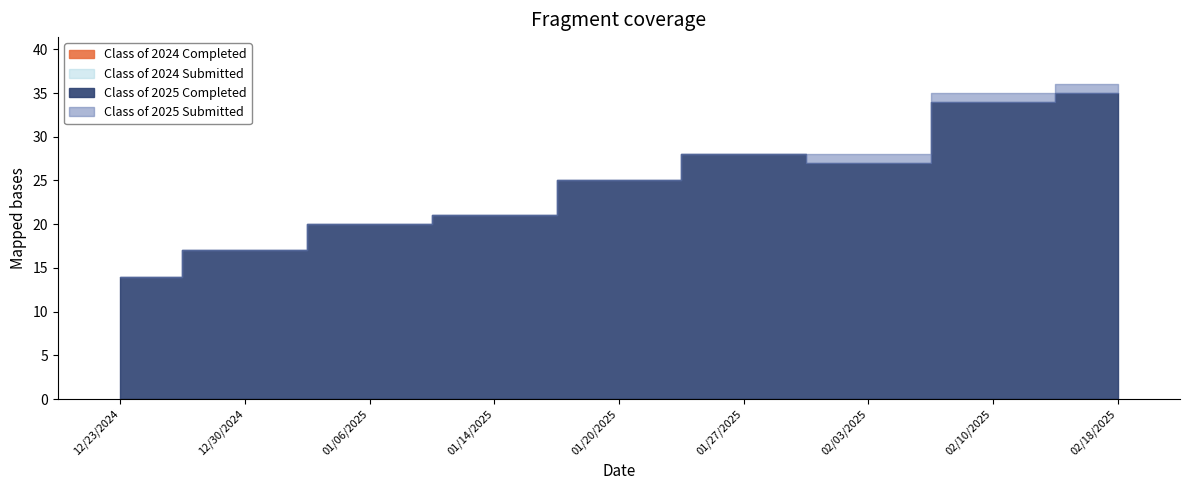

List the series in order of their peak value, lowest first.

Class of 2024 Completed, Class of 2024 Submitted, Class of 2025 Completed, Class of 2025 Submitted